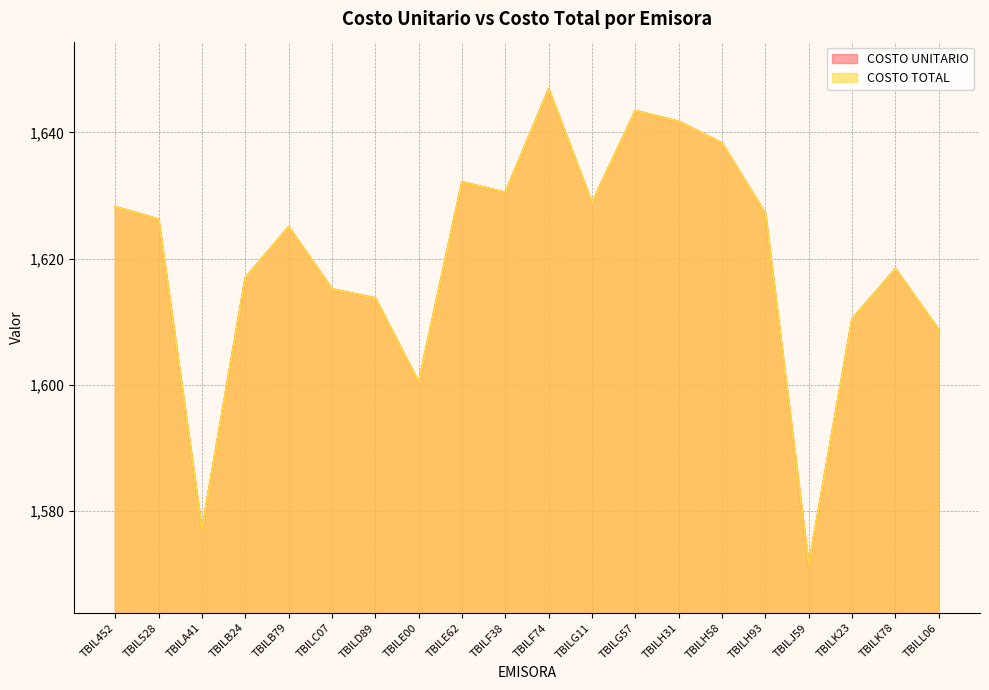

True or false: COSTO UNITARIO has a value of 436.4 at TBILL06.

False